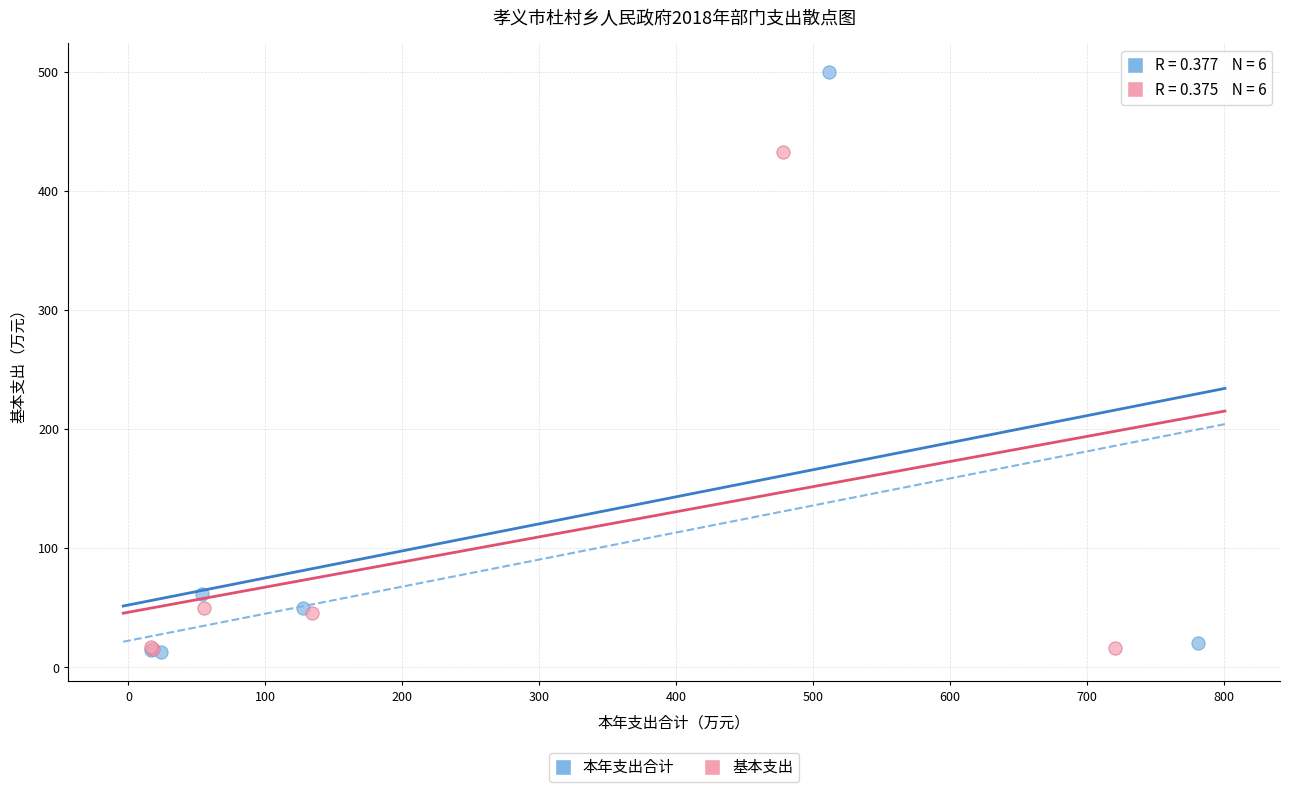

Which series has the widest spread of Y values?

本年支出合计